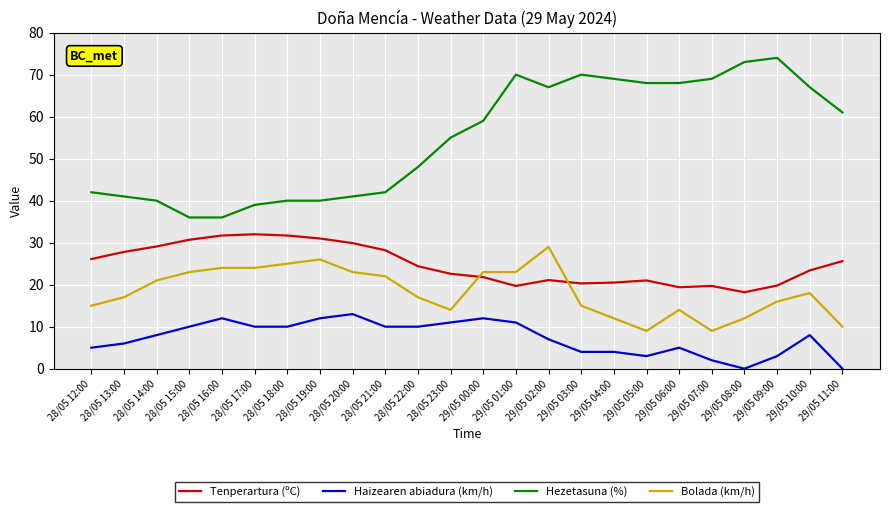

The Tenperartura (ºC) series shows 39.3 at 28/05 20:00. True or false?

False